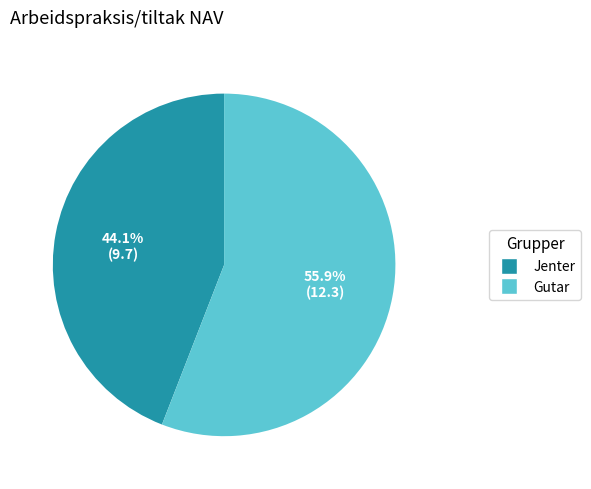

What portion of the pie excludes Gutar?

44.1%